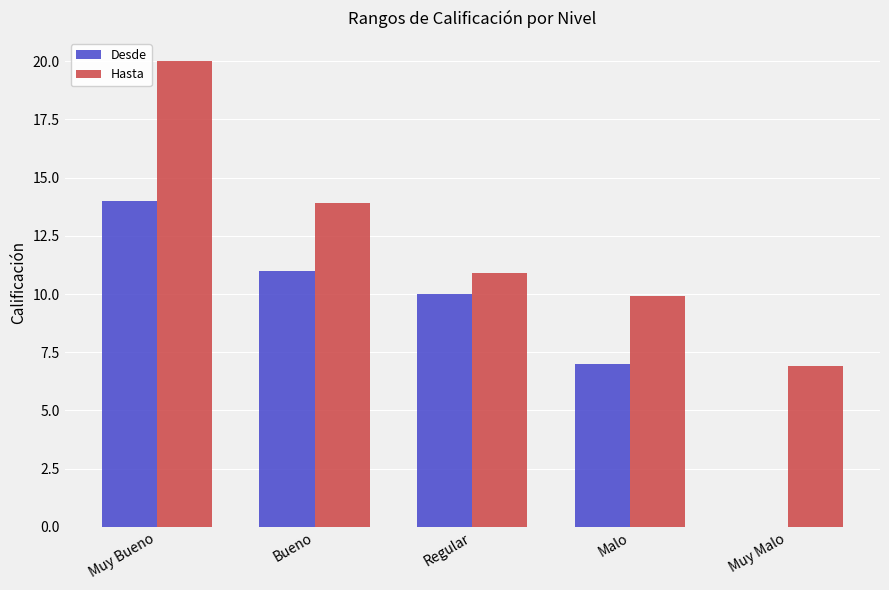

At which category is the sum across all series the highest?

Muy Bueno